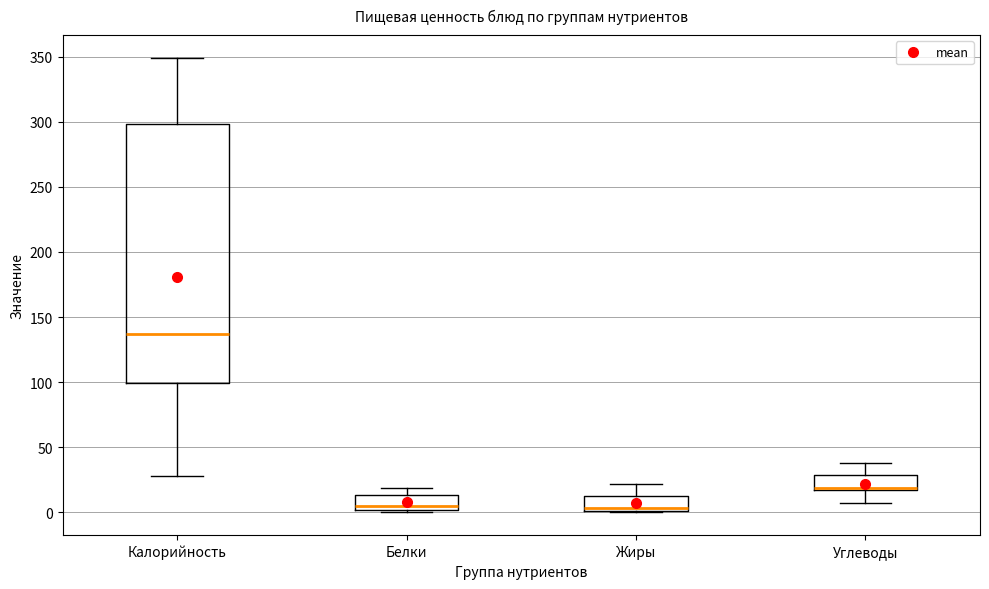

Reading left to right, transcribe this box plot: for each box, give where its median line is, the range the box spans, and where its two whiskers end, as read against the y-axis. The values are not printed on the chart, so give them approximately, as read against the axis.

Калорийность: median 135, box 100 to 300, whiskers 30 to 350
Белки: median 5, box 0 to 15, whiskers 0 (just below the box's lower edge) to 20
Жиры: median 5, box 0 to 15, whiskers 0 to 20
Углеводы: median 20 (drawn on the box's lower edge), box 15 to 30, whiskers 5 to 40